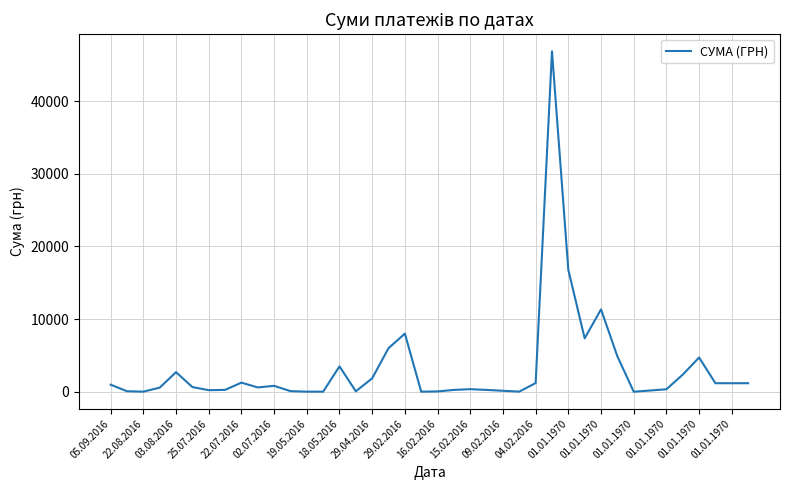

What is the difference between the maximum and minimum values?

46832.7